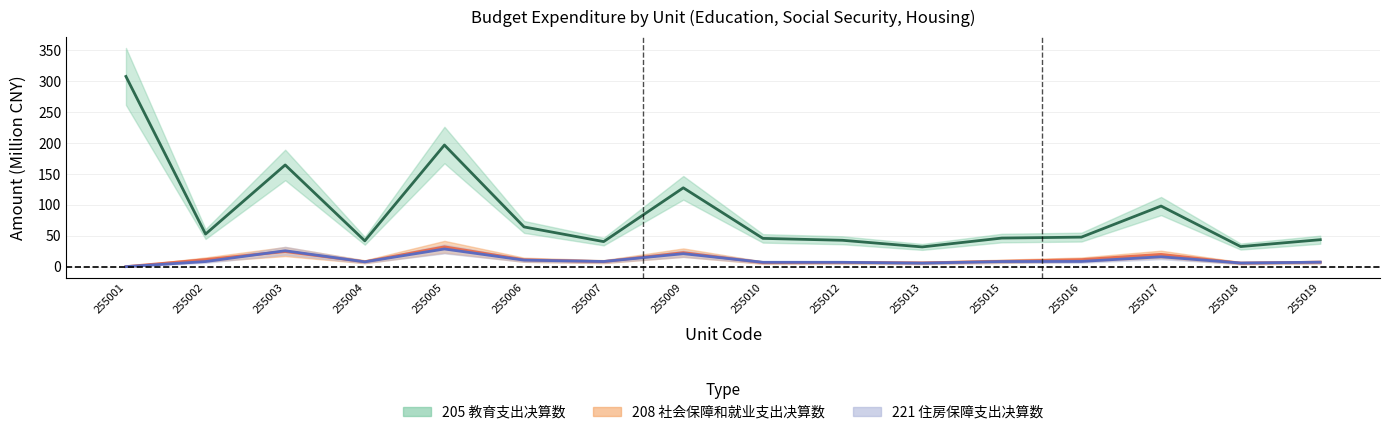

At which label is 208 社会保障和就业支出决算数 closest to 16?

255017